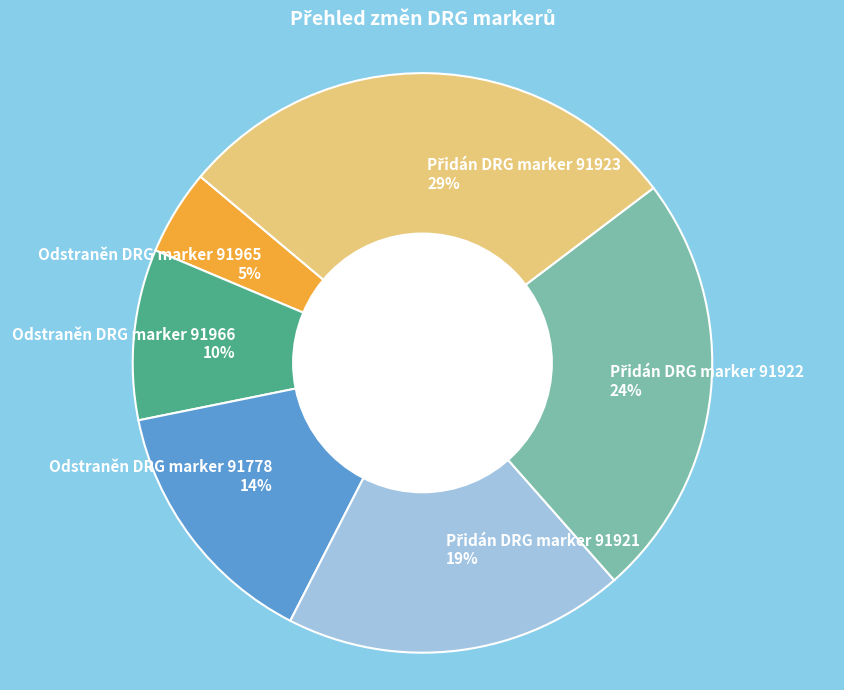

Is it true that Odstraněn DRG marker 91965 is 15% of the pie?

False